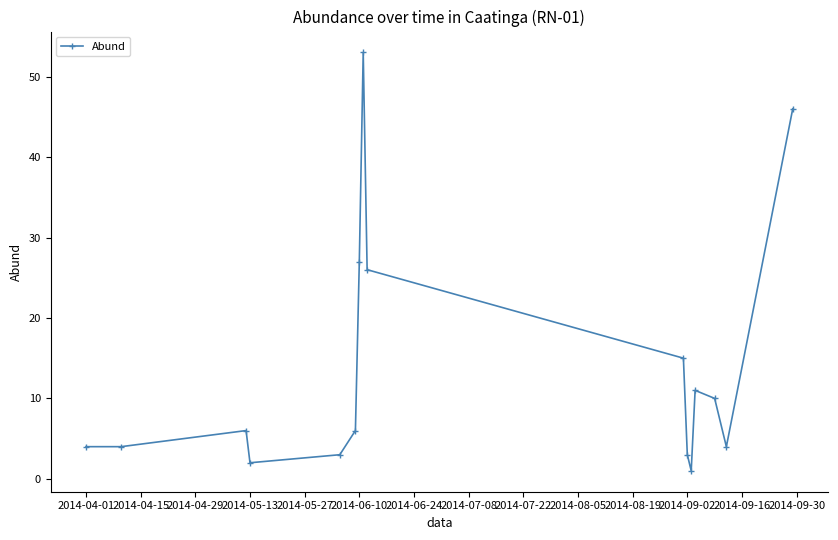

How many lines are shown in the chart?

1